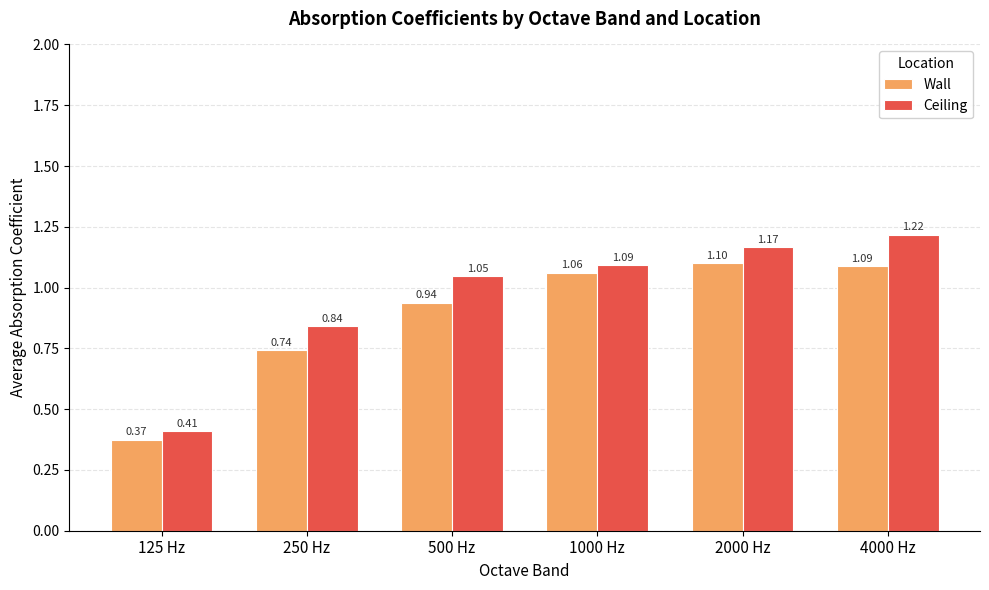

At how many categories does at least one series exceed 0?

6